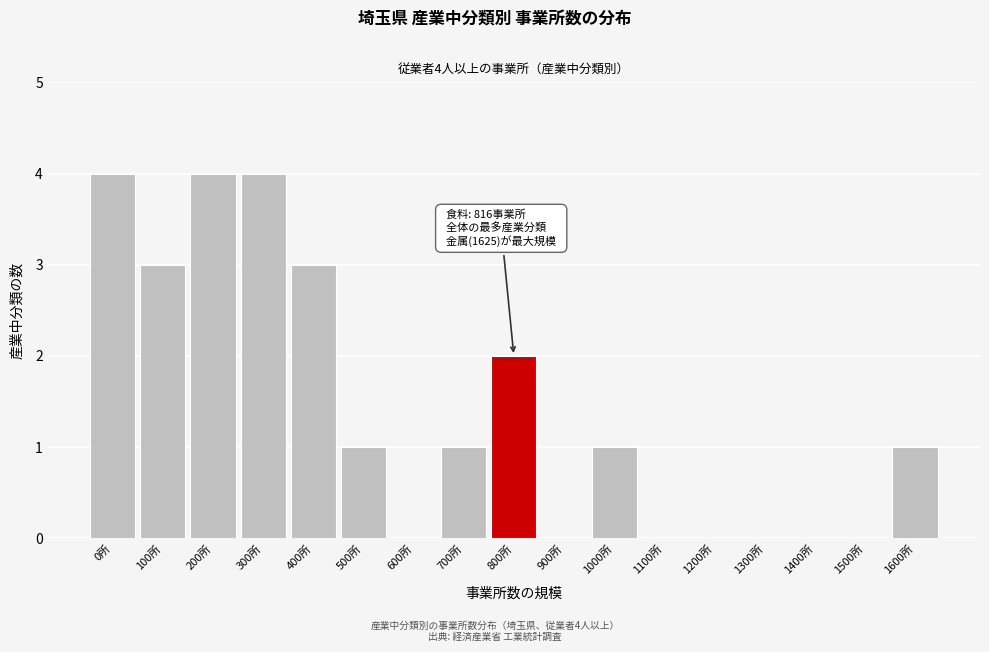

Reading right to left, list all the values displayed in this chart.

1600所=1	1500所=0	1400所=0	1300所=0	1200所=0	1100所=0	1000所=1	900所=0	800所=2	700所=1	600所=0	500所=1	400所=3	300所=4	200所=4	100所=3	0所=4